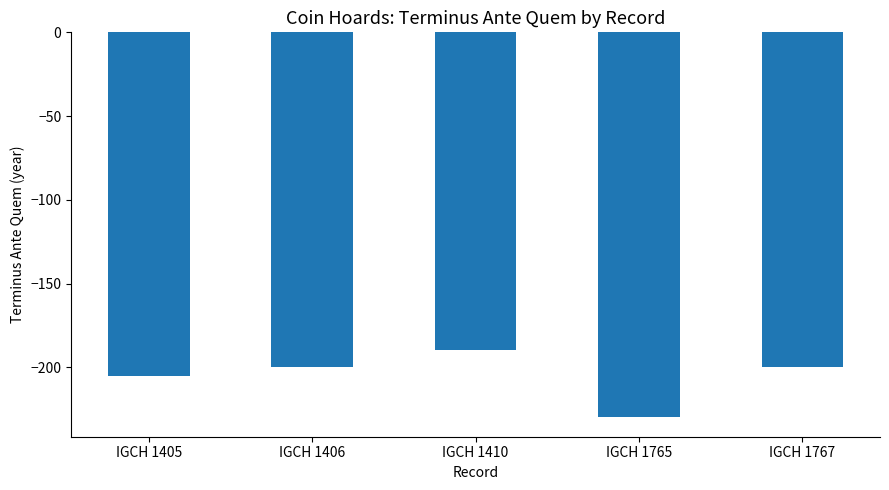

Are the bars horizontal?

No